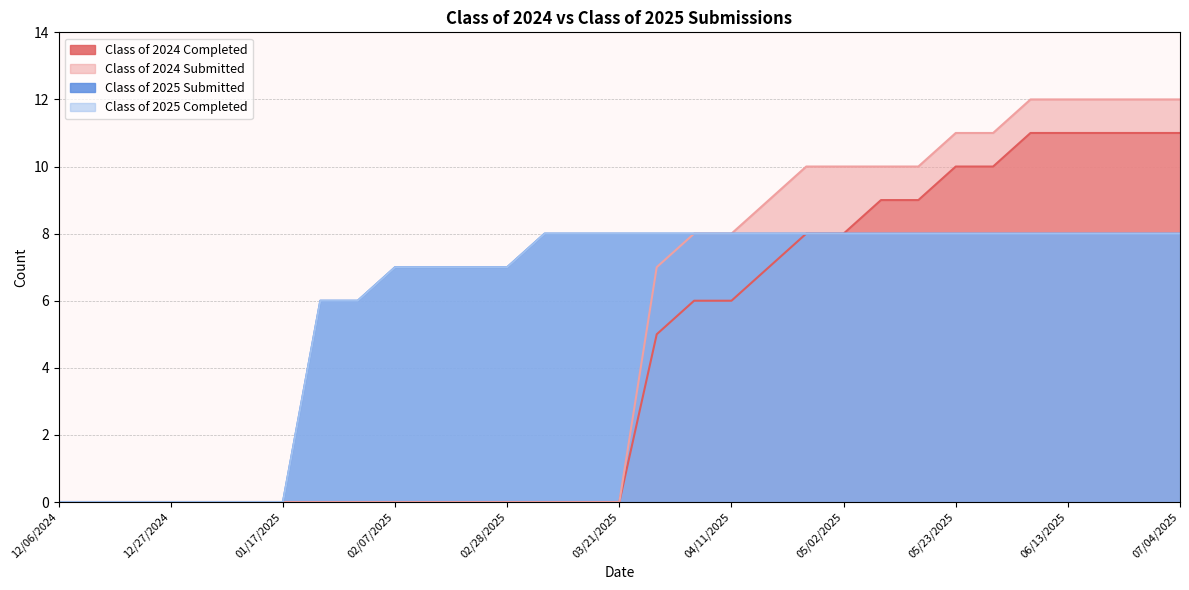

The Class of 2024 Completed series shows 0 at 02/28/2025. True or false?

True